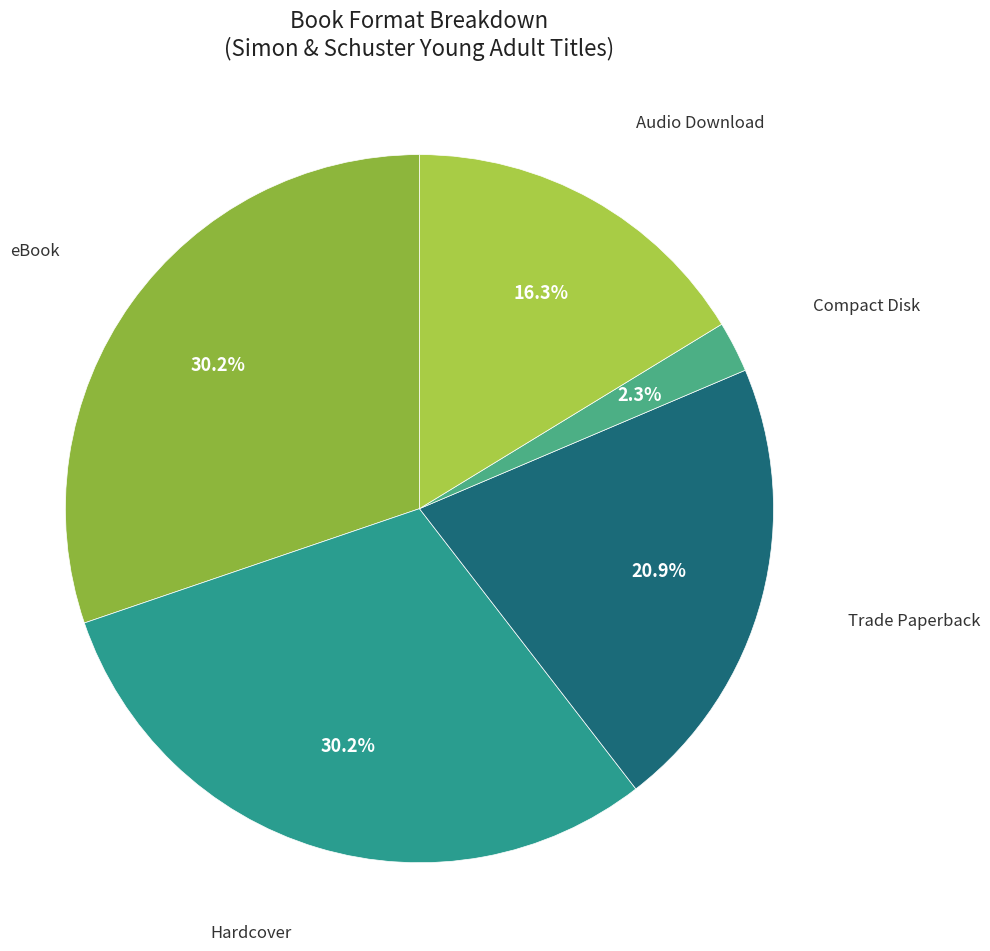

Count the number of slices in the pie.

5